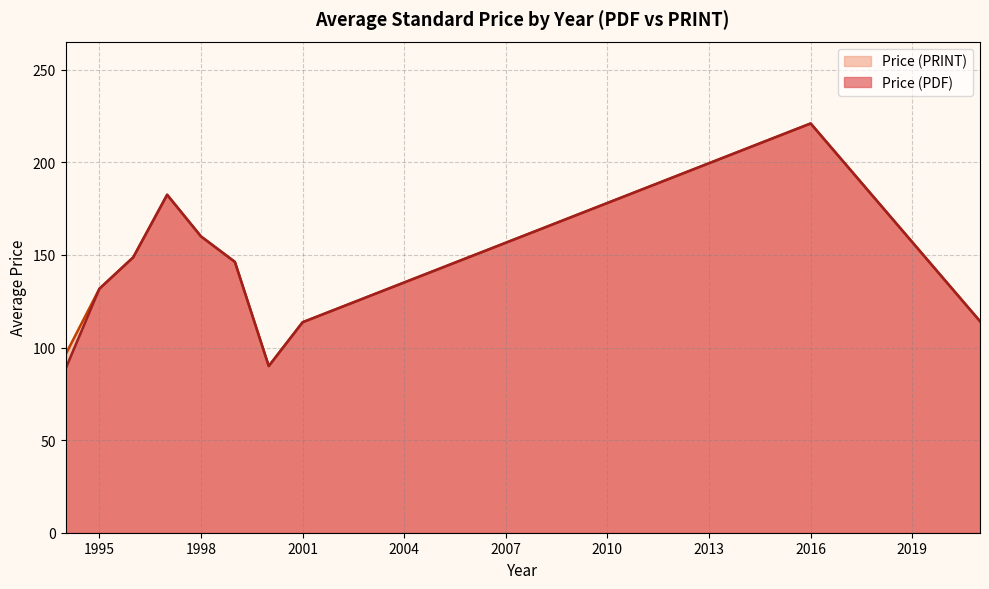

Where is the first local minimum for Price (PDF)?

1994